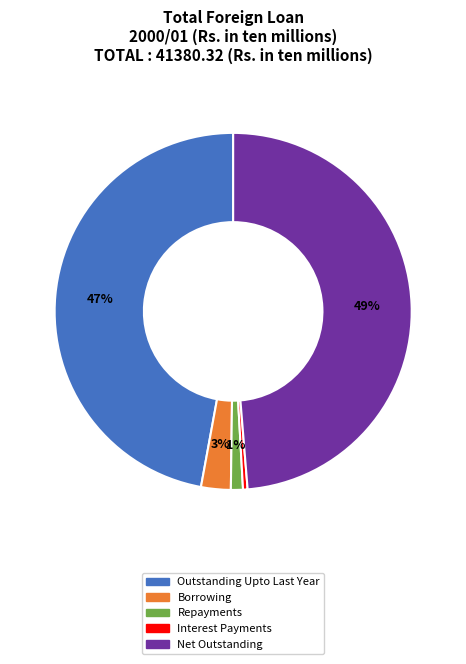

Between Borrowing and Repayments, which is larger?

Borrowing